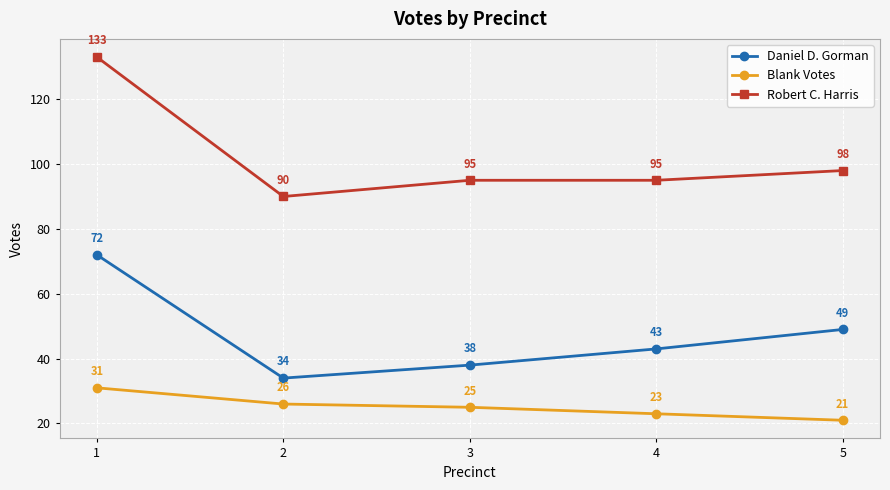

Which series has the largest total across all categories?

Robert C. Harris